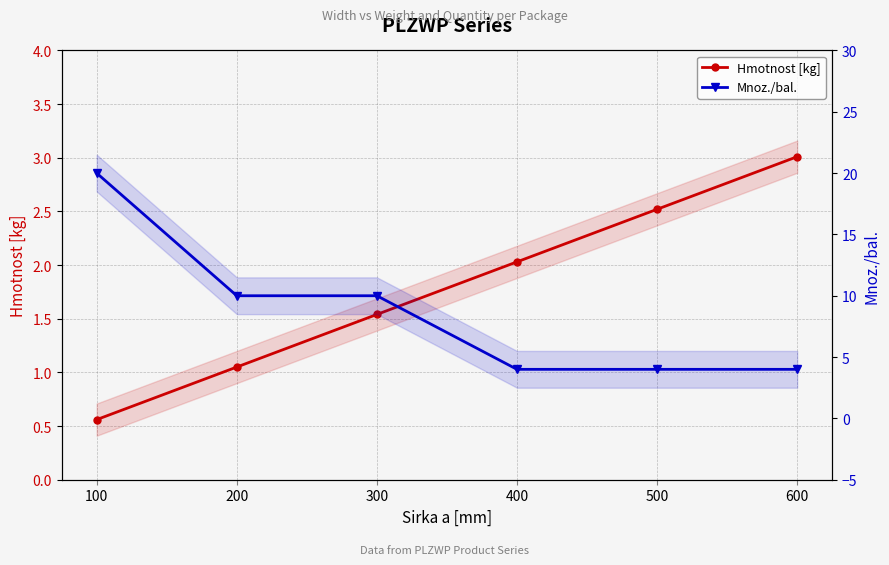

List the series in order of their overall mean, highest first.

Mnoz./bal., Hmotnost [kg]